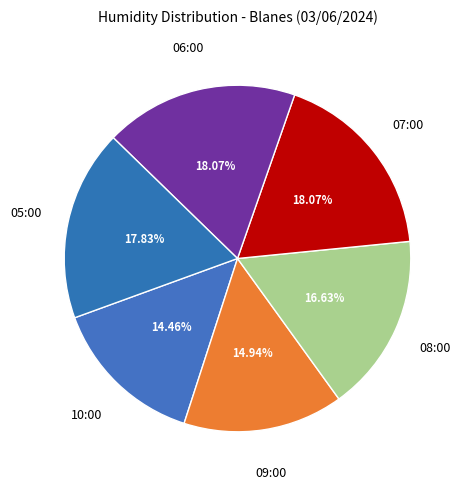

Count the number of slices in the pie.

6